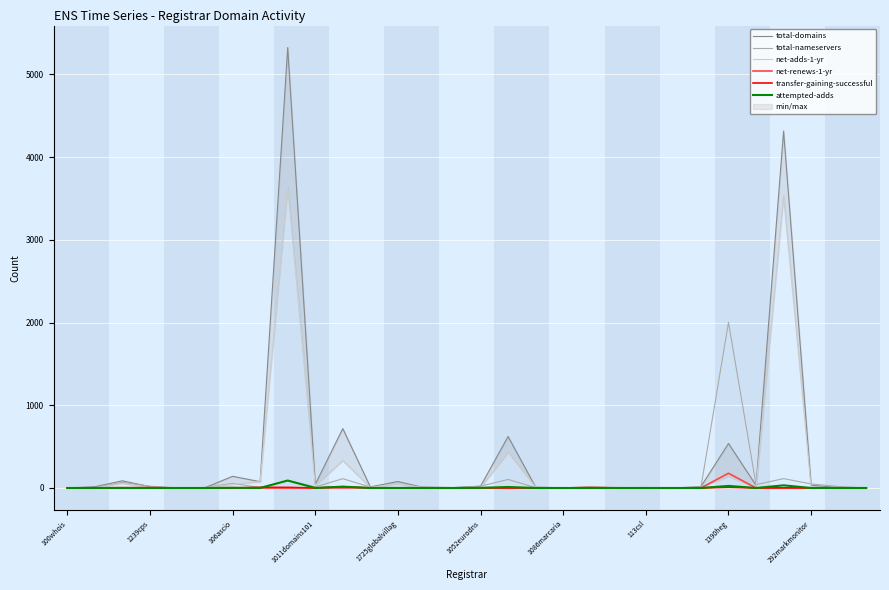

The attempted-adds series shows 25 at 1390heg. True or false?

True